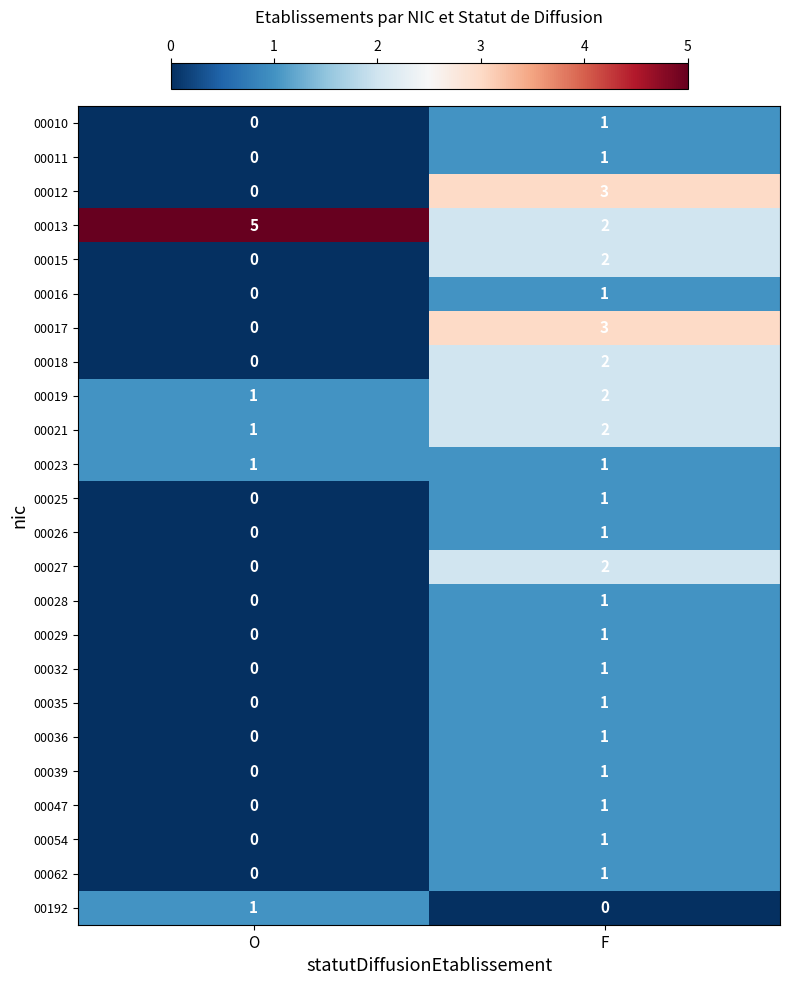

At how many categories does at least one series exceed 1?

2